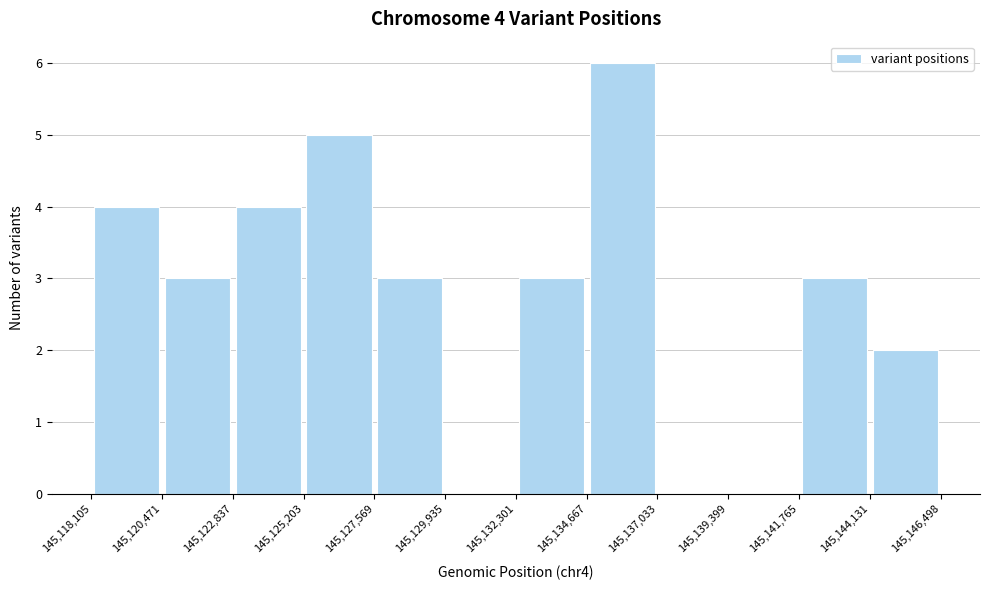

Over which range of the x-axis is the bar tallest?

145,134,667 to 145,137,033